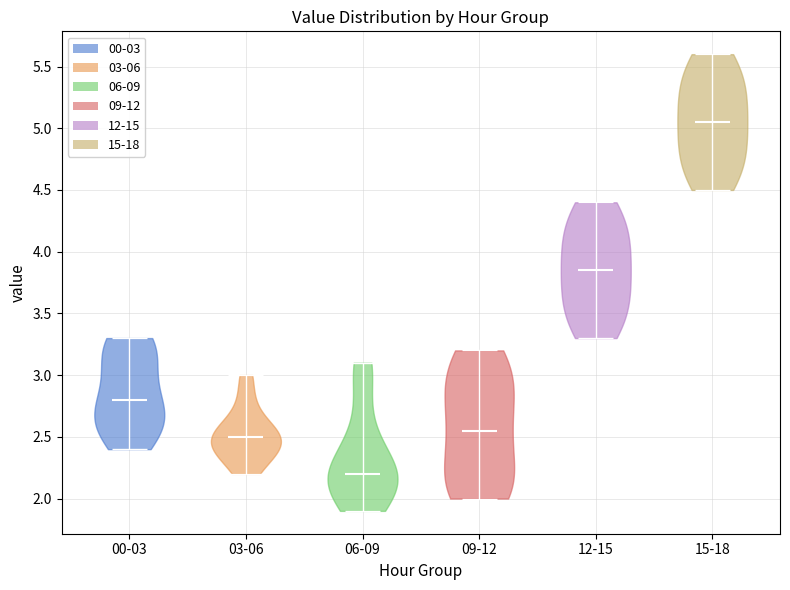

Reading left to right, read every violin against the y-axis: where its median line is, and the lowest and highest points it reaches. The values are not printed on the chart, so give them approximately, as read against the axis.

00-03: median line 2.80, lowest point 2.40, highest point 3.30
03-06: median line 2.50, lowest point 2.20, highest point 3.00
06-09: median line 2.20, lowest point 1.90, highest point 3.10
09-12: median line 2.55, lowest point 2.00, highest point 3.20
12-15: median line 3.85, lowest point 3.30, highest point 4.40
15-18: median line 5.05, lowest point 4.50, highest point 5.60